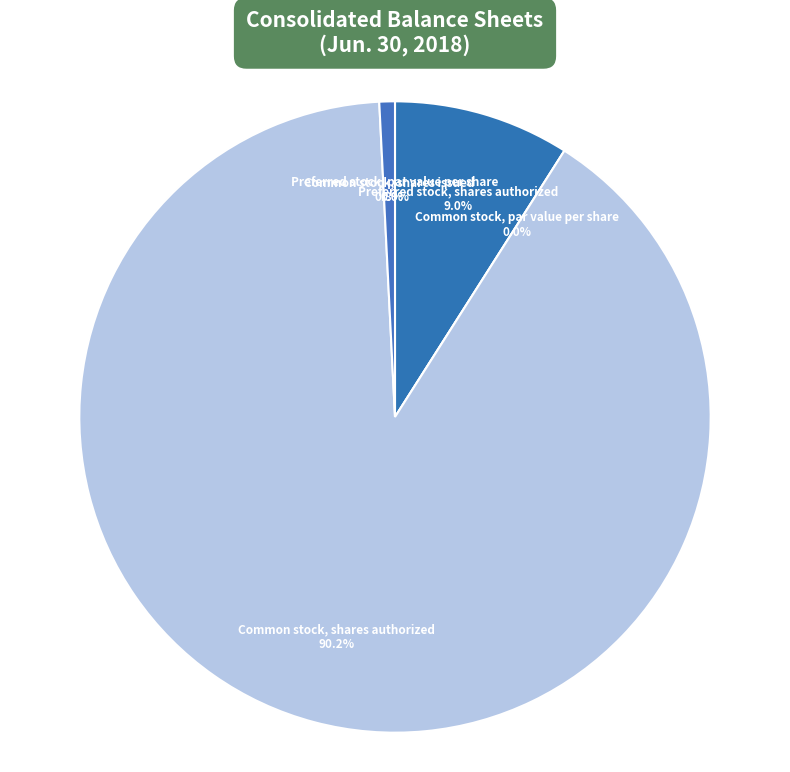

What portion of the pie excludes Common stock, shares issued?

99.2%